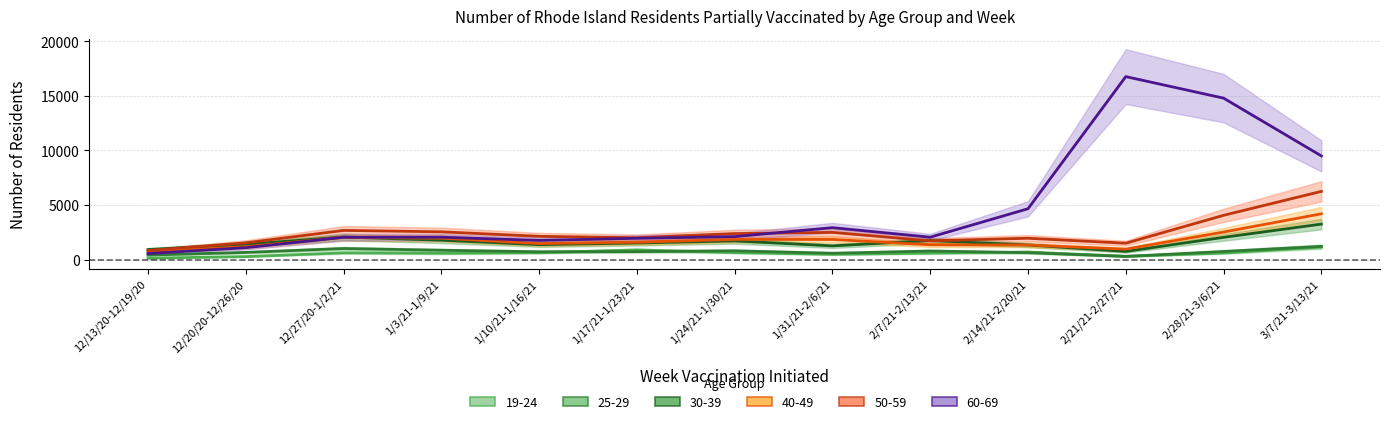

True or false: 60-69 and 19-24 cross at least once.

False